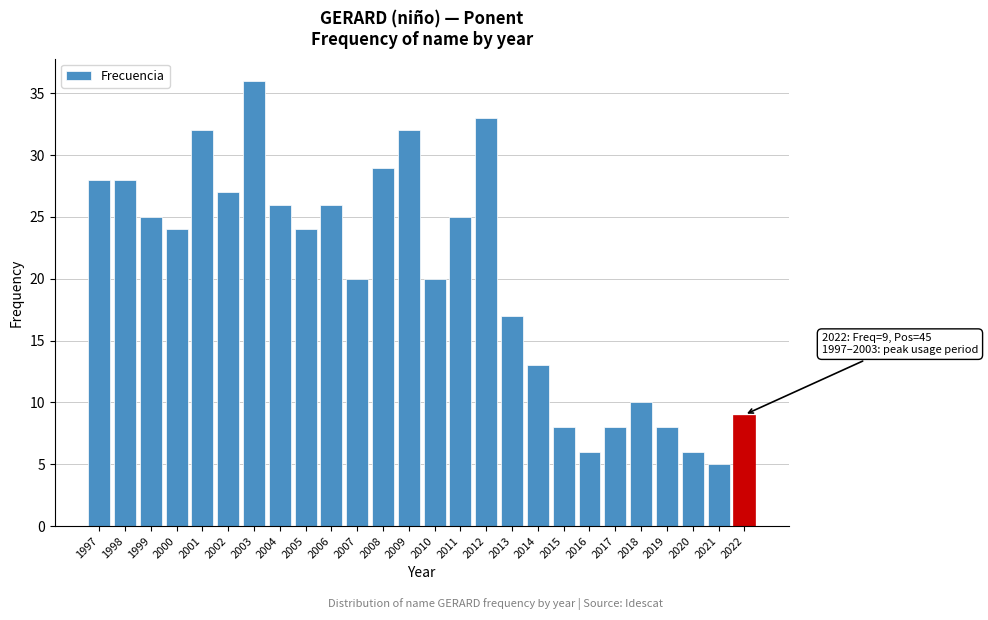

Reading left to right, transcribe all the data shown in this chart.

28	28	25	24	32	27	36	26	24	26	20	29	32	20	25	33	17	13	8	6	8	10	8	6	5	9